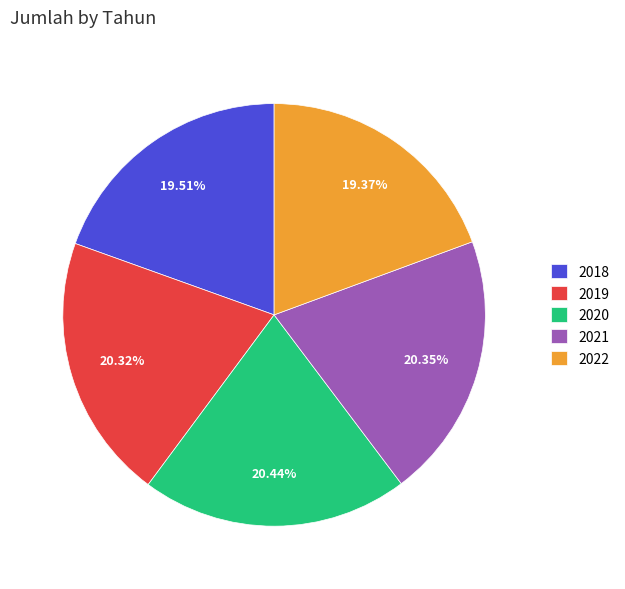

Approximately how many times larger is the value at 2020 compared to 2018?

1.0